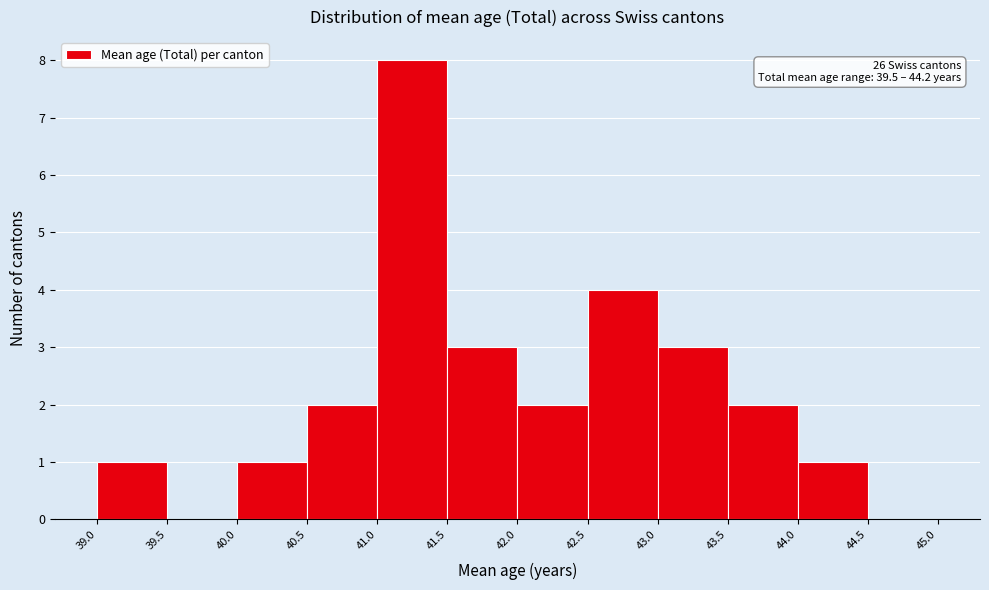

Over which range of the x-axis is the bar tallest?

41.0 to 41.5